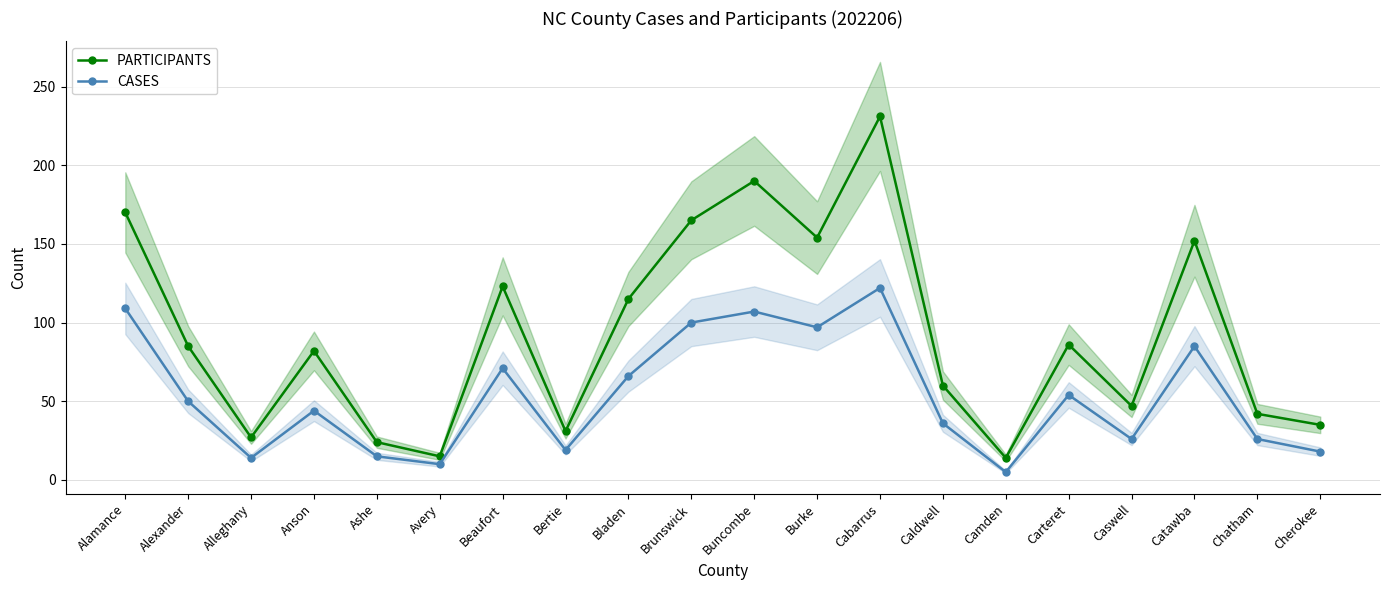

What is the sum of all CASES values?

1074